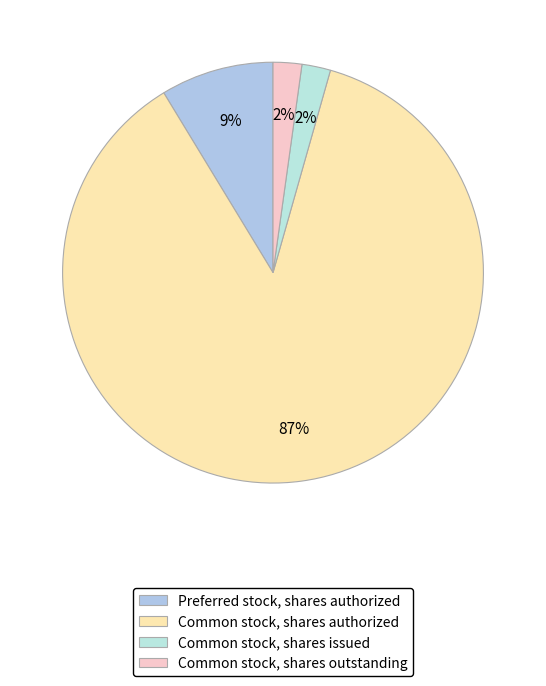

How much of the chart is everything except Common stock, shares issued?

97.8%